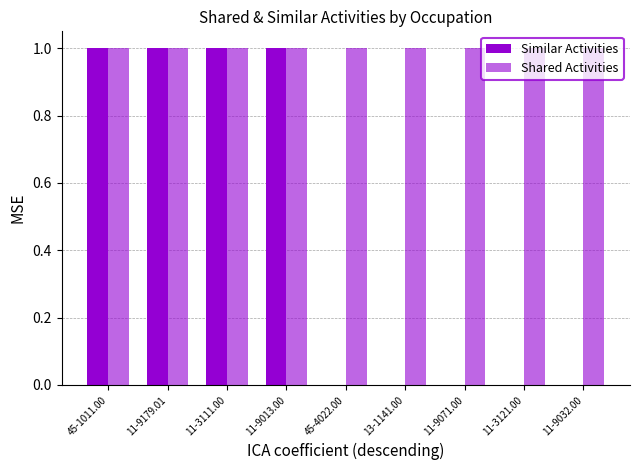

How many groups of bars are there?

9